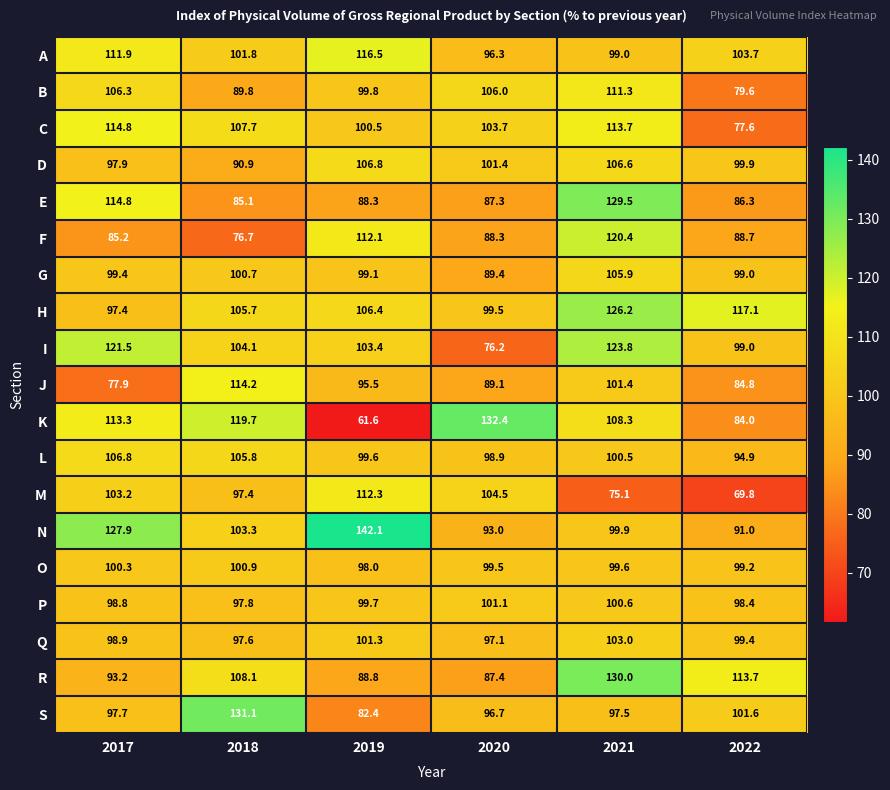

At which category is the sum across all series the highest?

2021